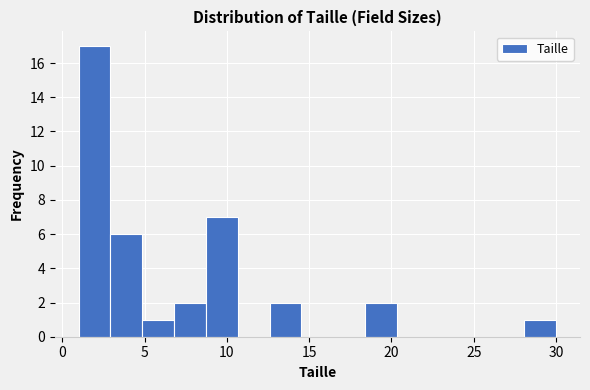

Around what value on the x-axis is the tallest bar? Give the approximate position of its centre, as read against the axis.

2.0